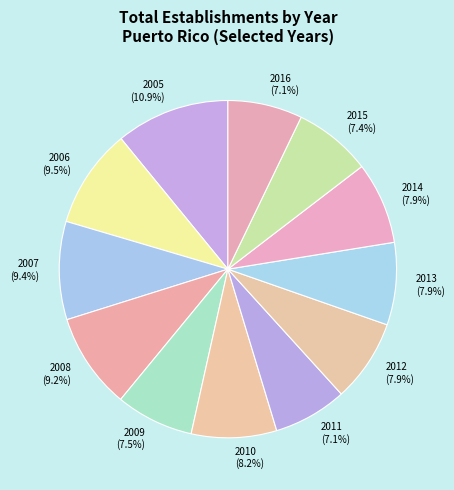

What is the ratio of the value at 2013 to the value at 2006?

0.8